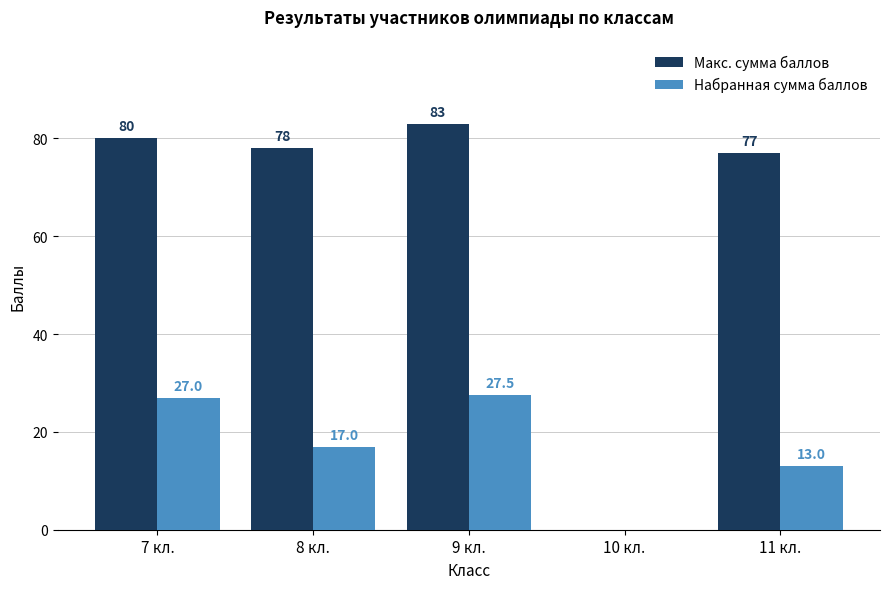

Which series changed the most between 10 кл. and 11 кл.?

Макс. сумма баллов